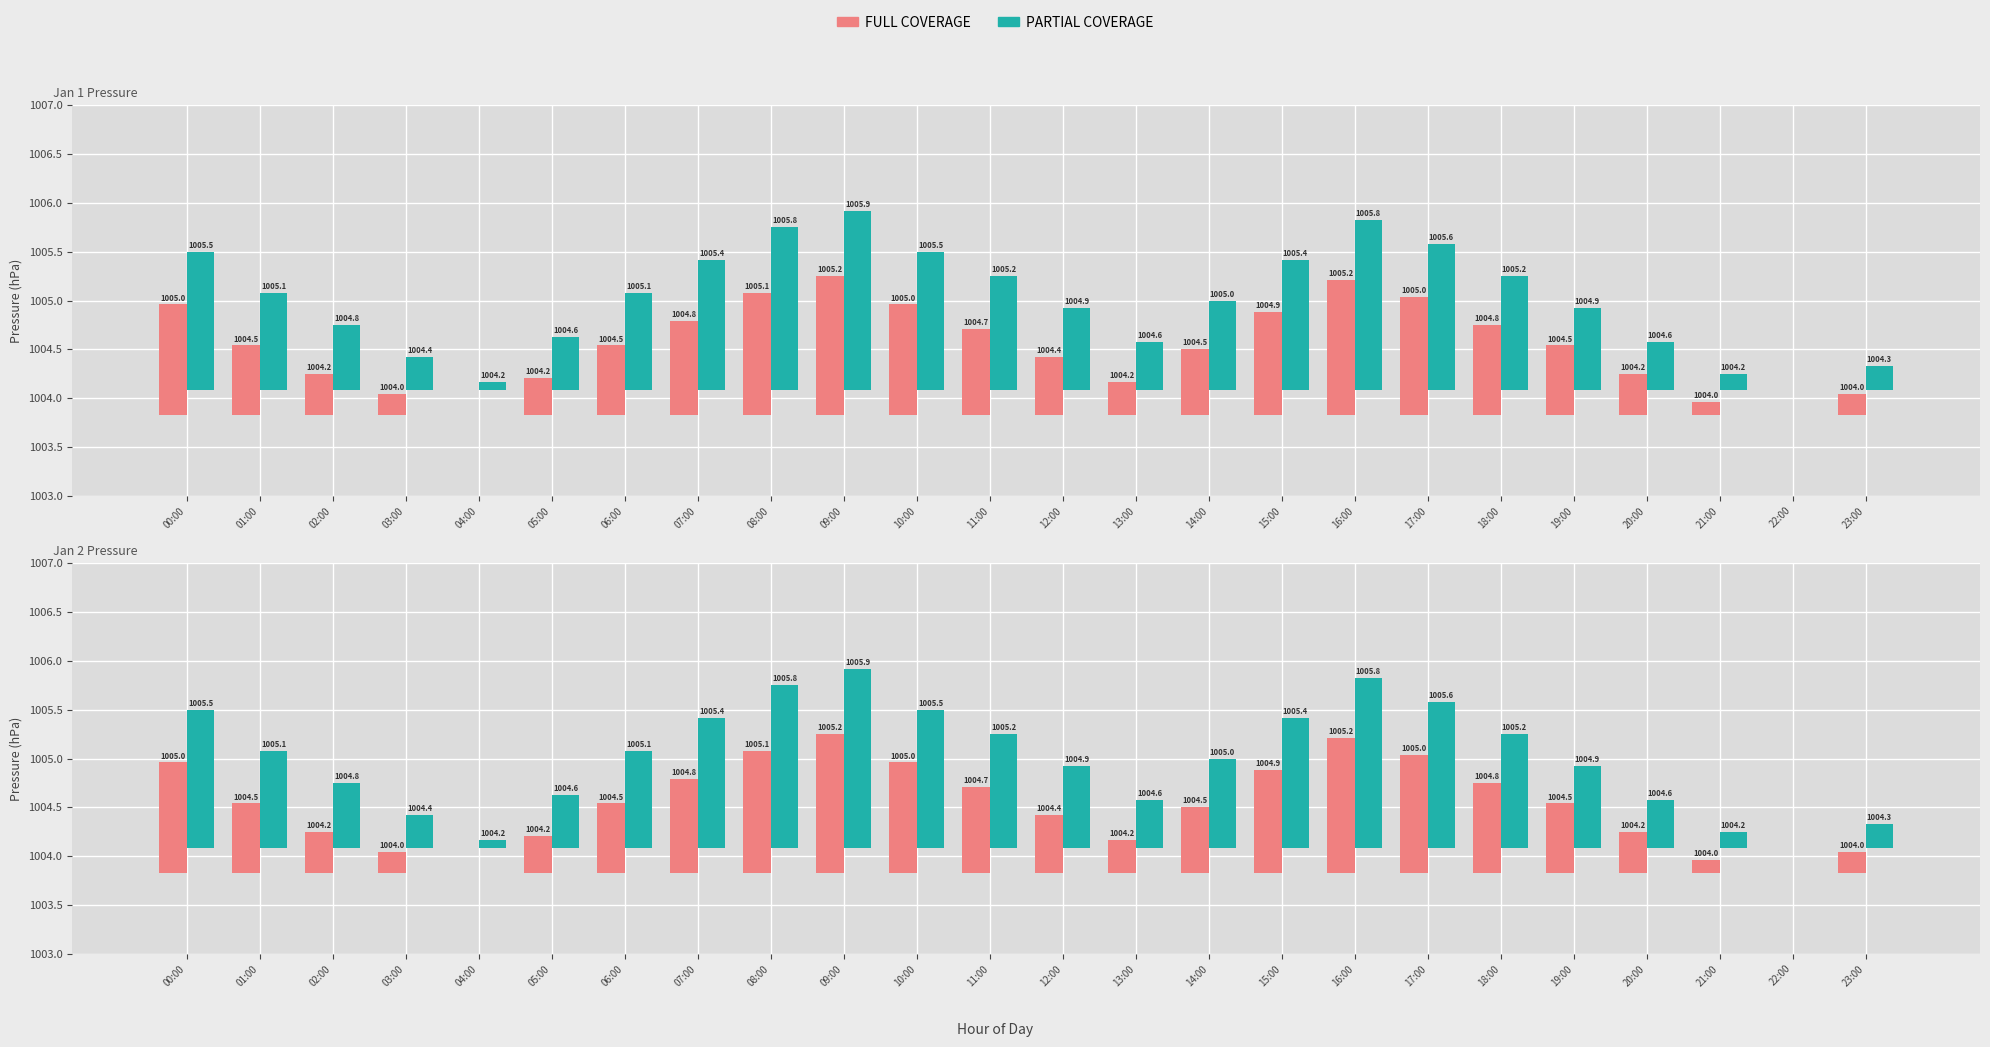

What is the label of the 24th bar from the left?

23:00